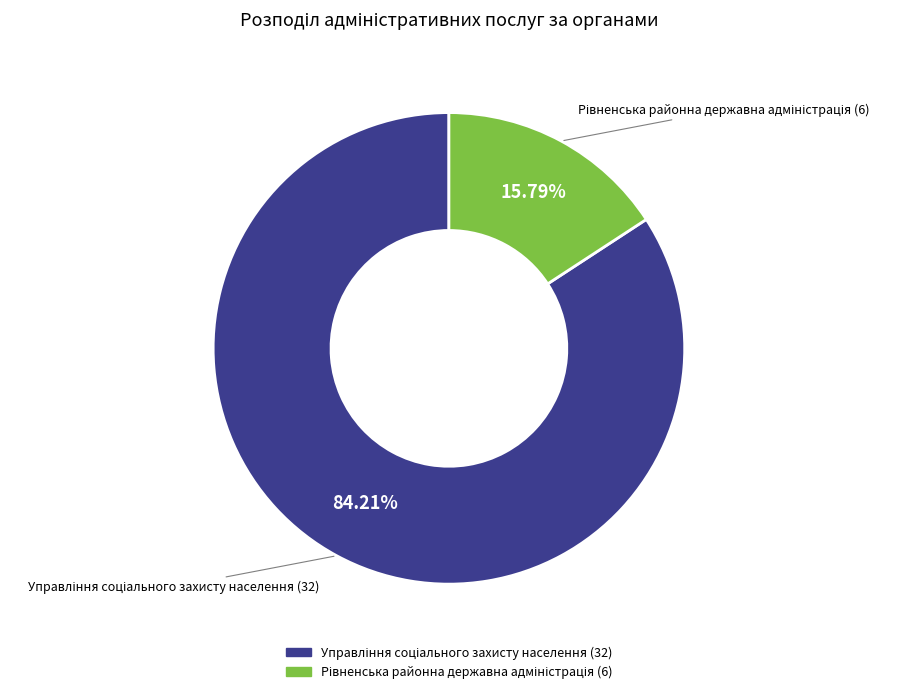

Count the number of slices in the pie.

2